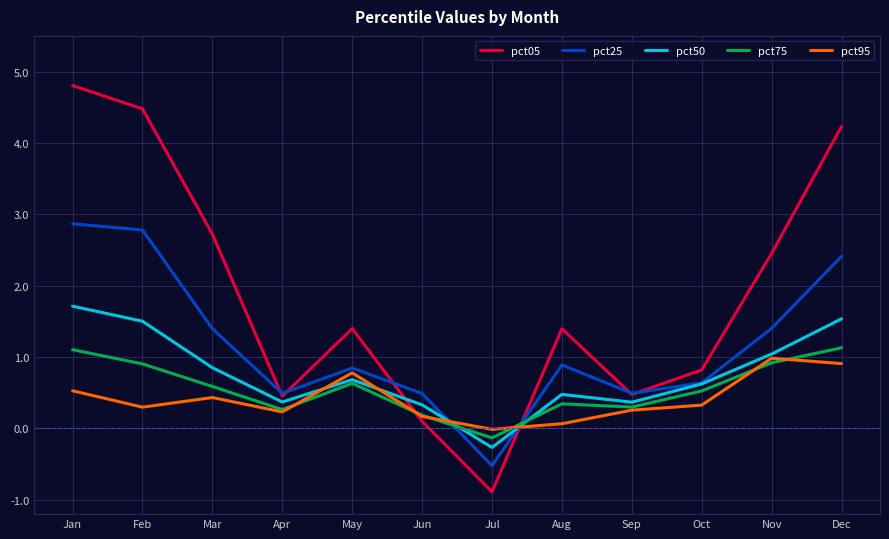

The pct75 series shows 0.9 at Nov. True or false?

True